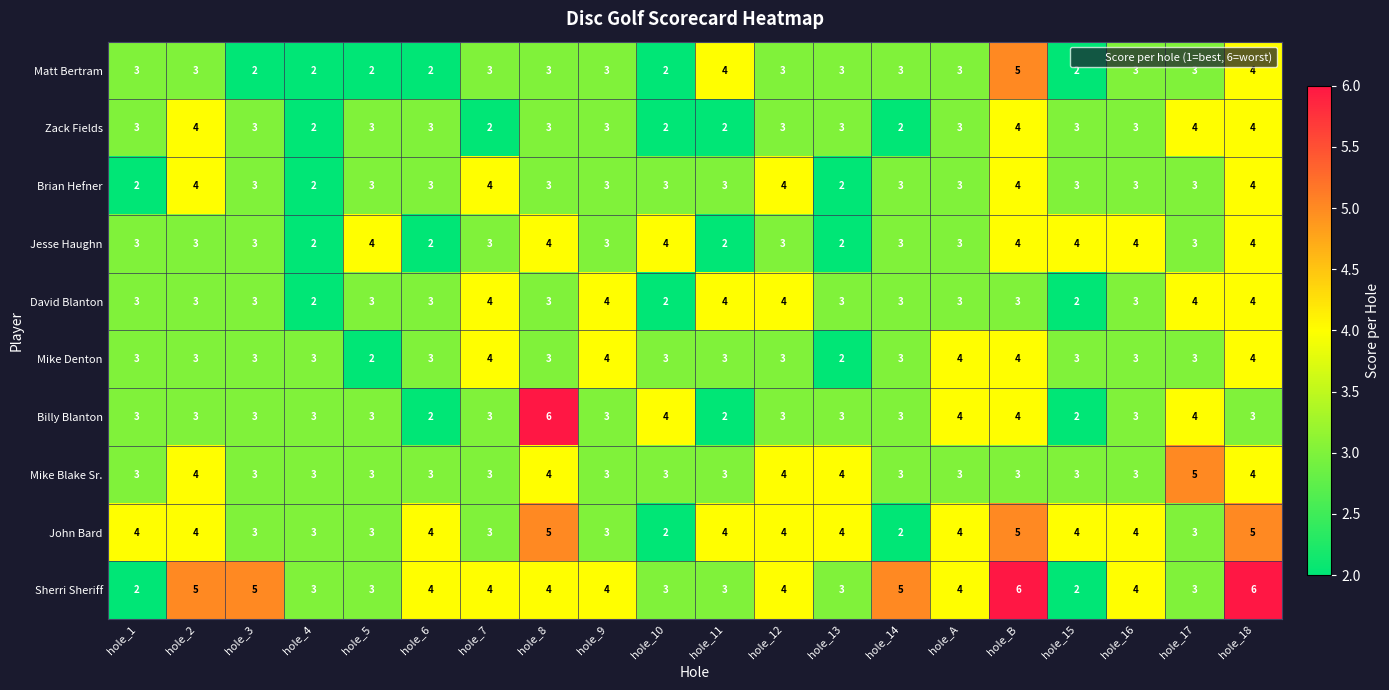

Count the John Bard values in the range 3 to 4.

15